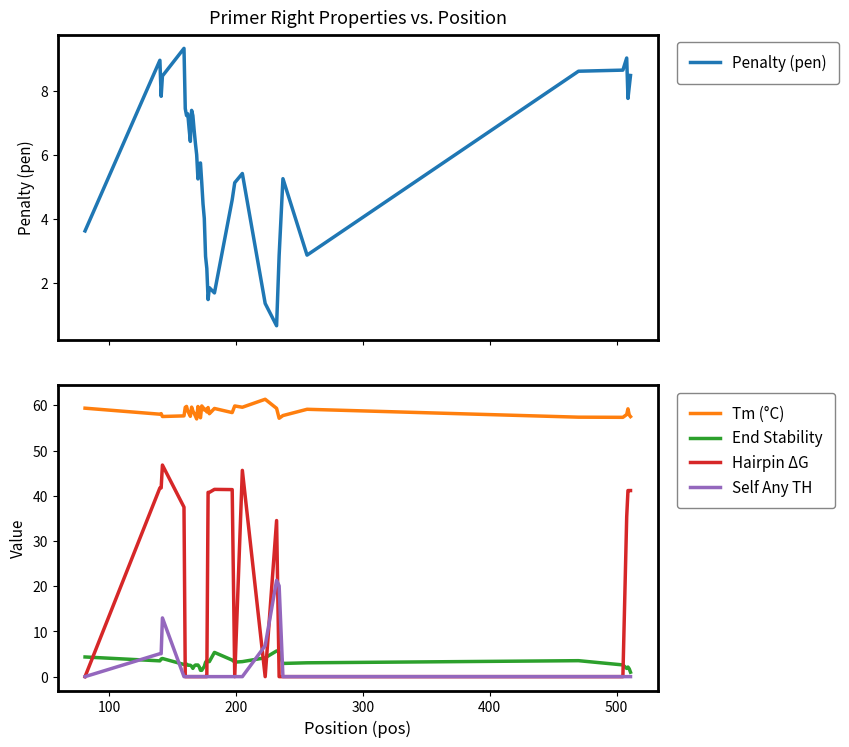

How many series are shown in this chart?

5